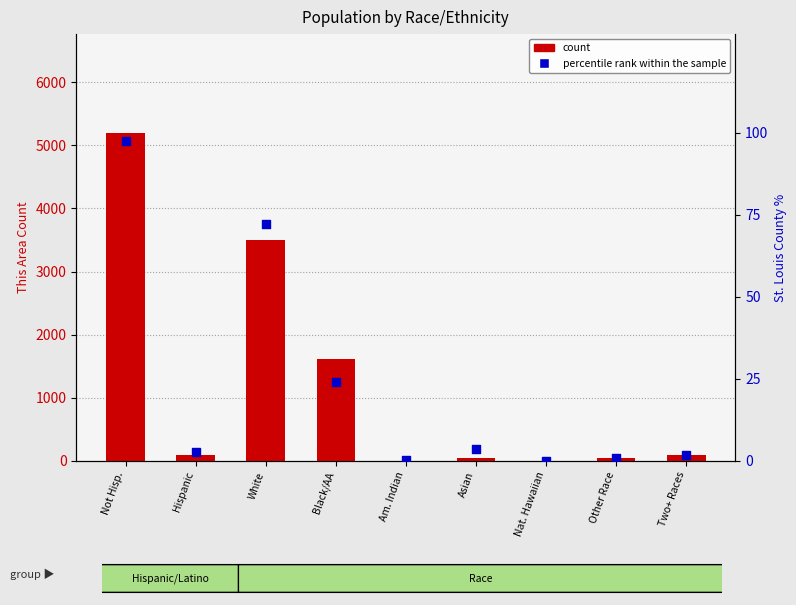

What are all the series names shown in the legend?

count, percentile rank within the sample